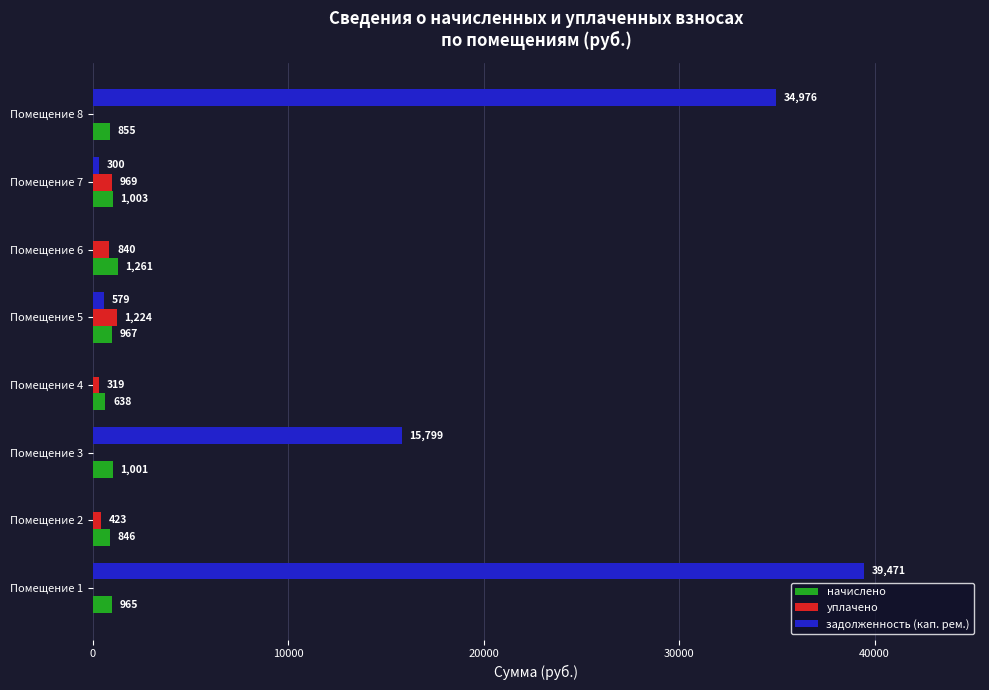

Which series has the largest total across all categories?

задолженность (кап. рем.)